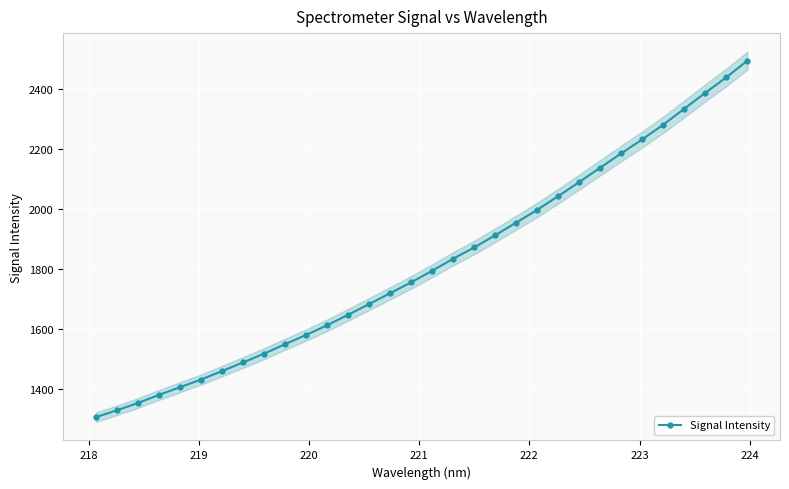

What is the lowest value of the Signal Intensity series?

1304.7